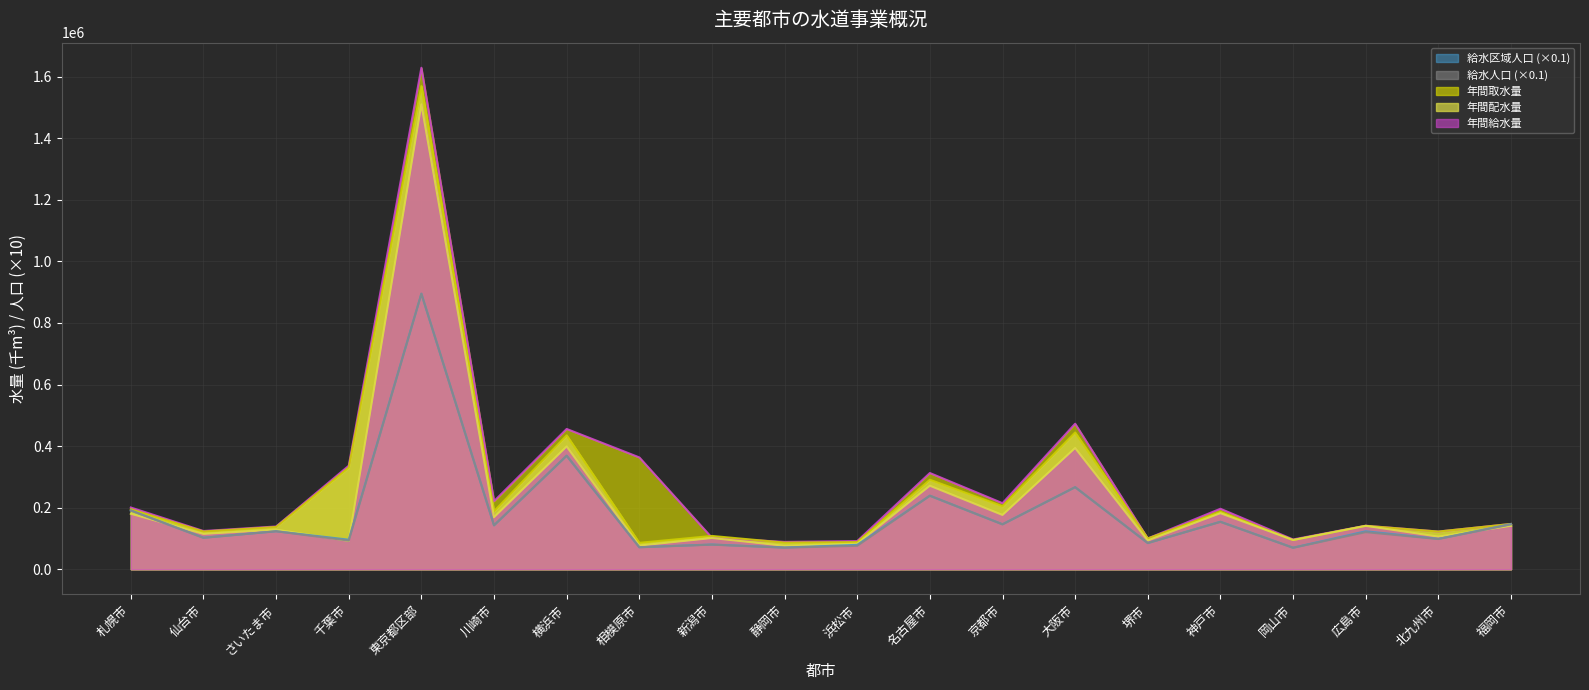

What is the label of the 16th point from the left?

神戸市